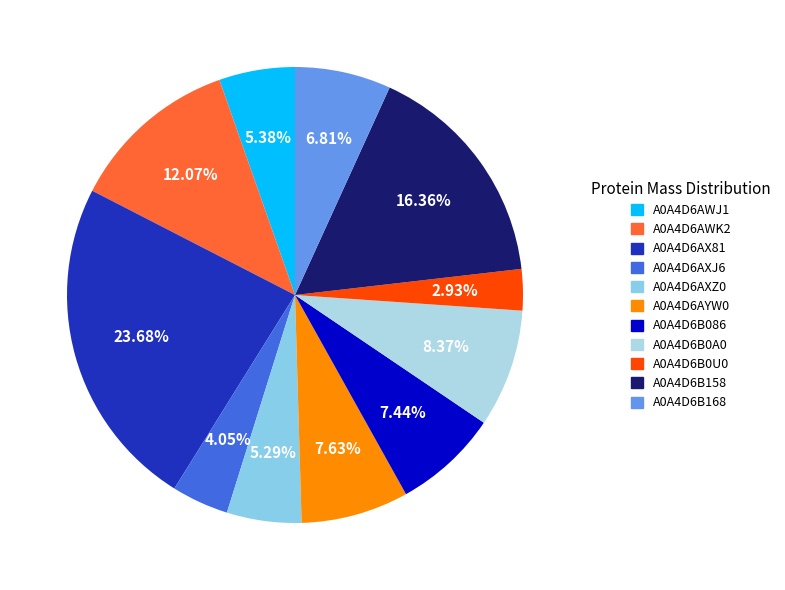

Which slice is the largest?

A0A4D6AX81